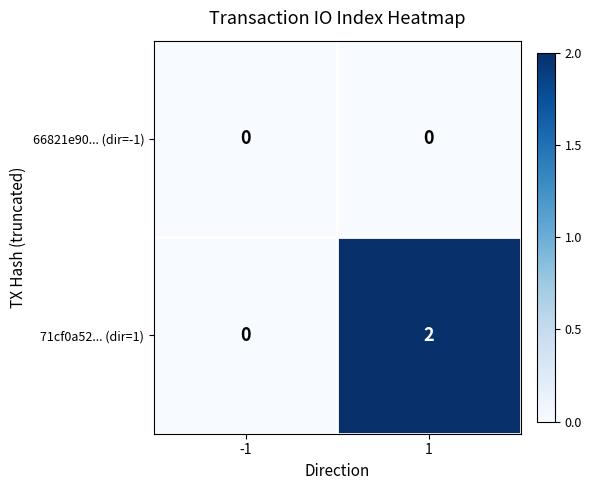

At how many categories does at least one series exceed 1?

1